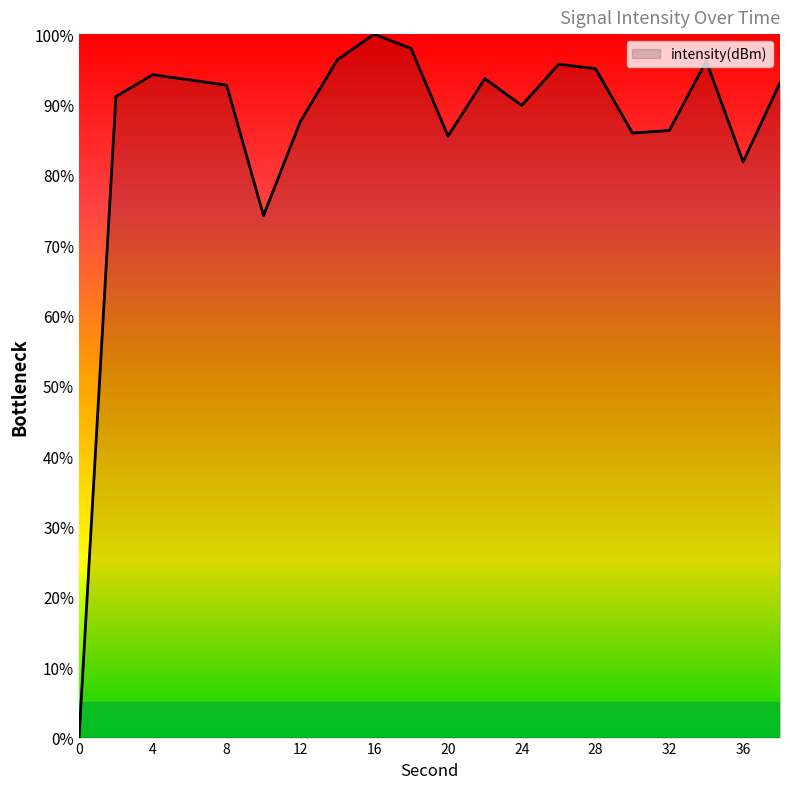

True or false: the data has more than 1 interior local peaks.

True